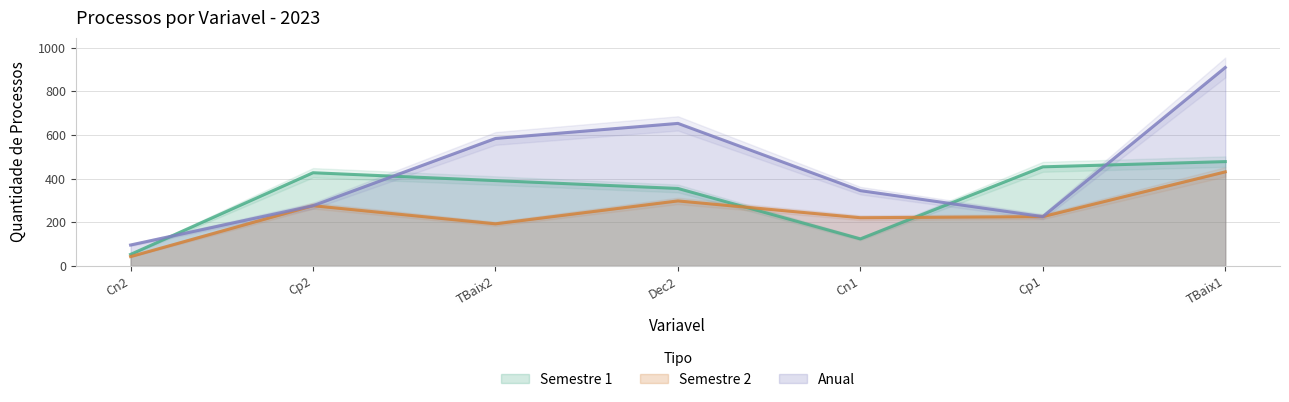

Is it true that Semestre 1 equals 75 at Cn2?

False